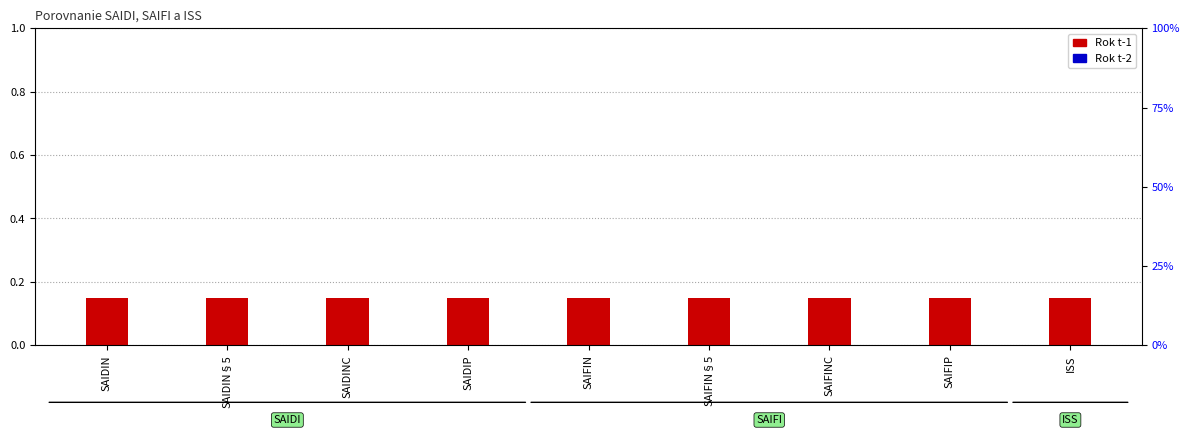

Reading left to right, extract all data points from this chart.

Rok t-1: 0.1	0.1	0.1	0.1	0.1	0.1	0.1	0.1	0.1
Rok t-2: 0.0	0.0	0.0	0.0	0.0	0.0	0.0	0.0	0.0